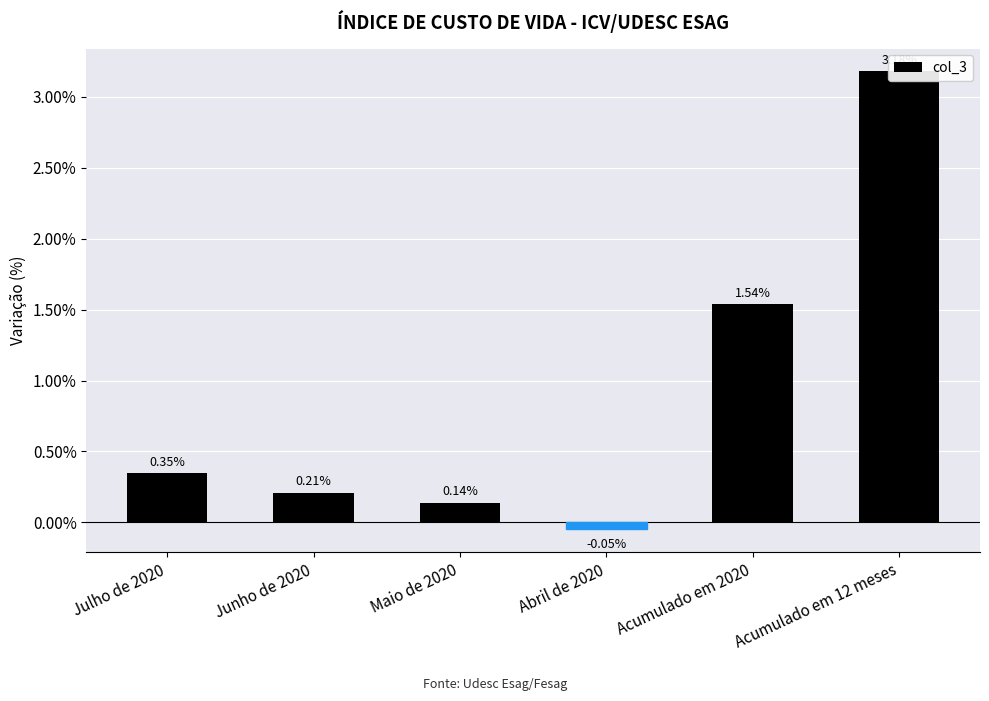

Reading right to left, extract all data points from this chart.

Acumulado em 12 meses=0.0	Acumulado em 2020=0.0	Abril de 2020=-0.0	Maio de 2020=0.0	Junho de 2020=0.0	Julho de 2020=0.0